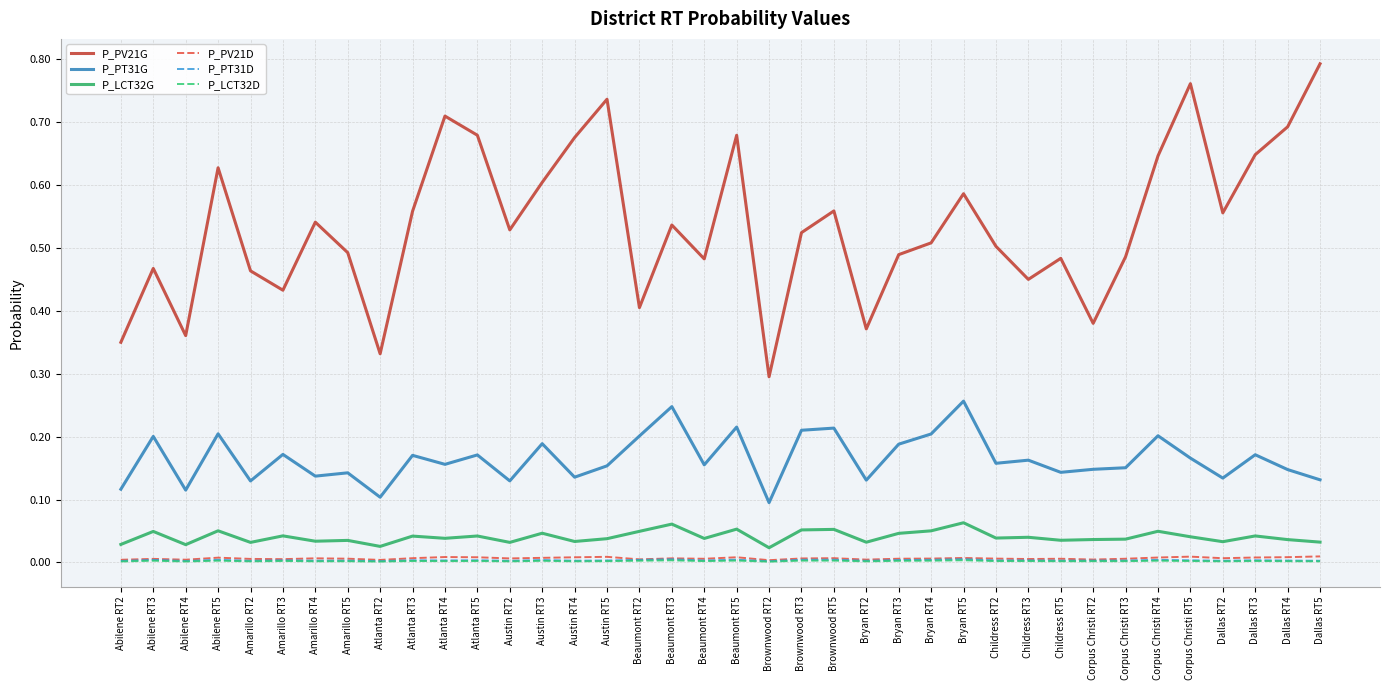

How many lines are shown in the chart?

6